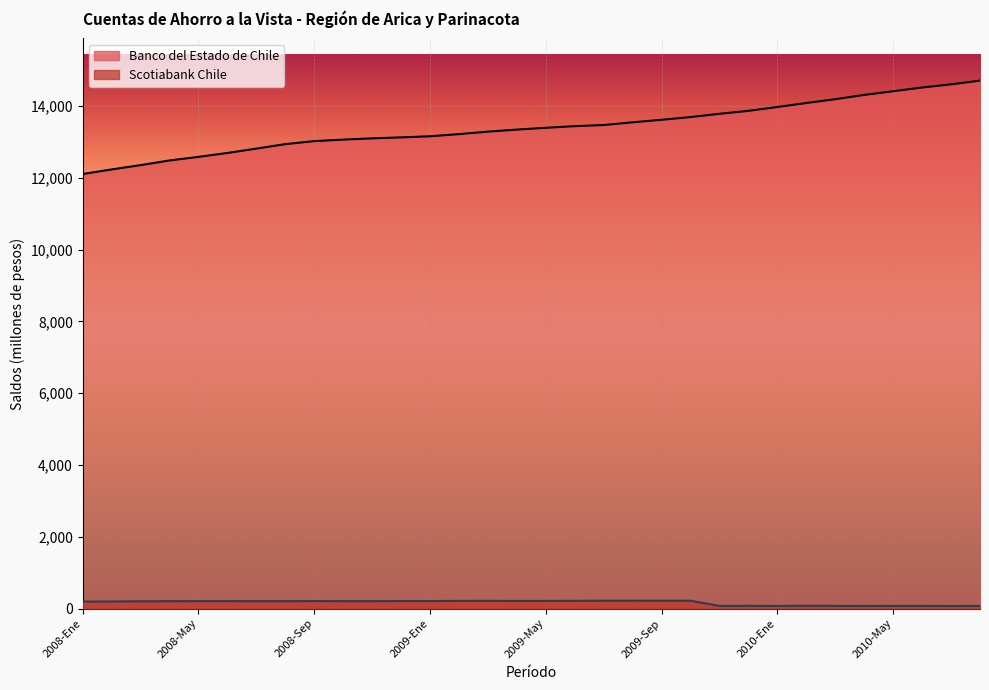

How many lines are shown in the chart?

2